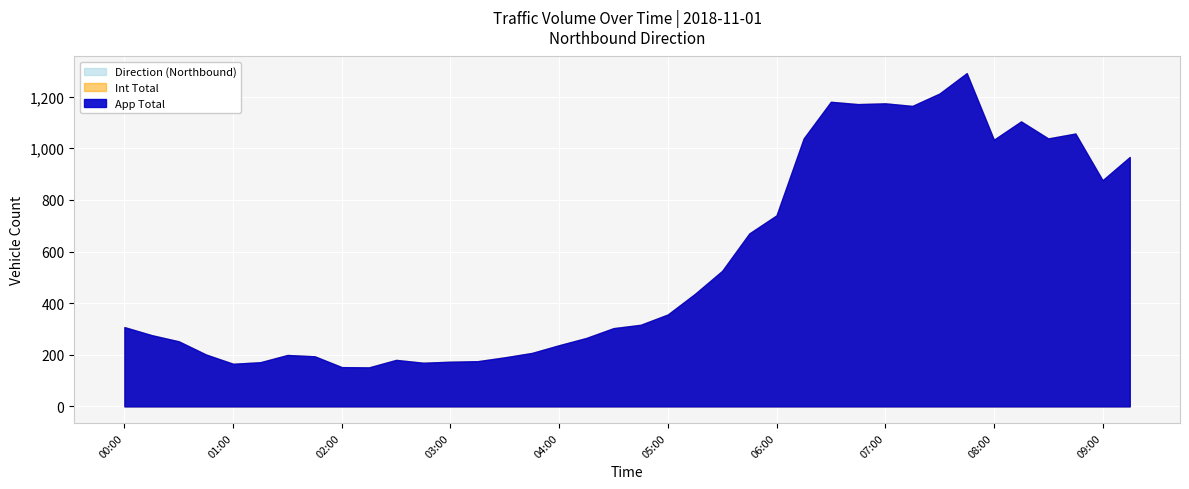

Reading left to right, extract all data points from this chart.

App Total: 307	276	252	201	165	171	199	194	152	151	180	169	173	175	190	207	237	265	303	316	356	436	525	670	740	1038	1180	1171	1174	1164	1212	1291	1033	1104	1038	1057	876	966
Int Total: 307	276	252	201	165	171	199	194	152	151	180	169	173	175	190	207	237	265	303	316	356	436	525	670	740	1038	1180	1171	1174	1164	1212	1291	1033	1104	1038	1057	876	966
Direction: 307	276	252	201	165	171	199	194	152	151	180	169	173	175	190	207	237	265	303	316	356	436	525	670	740	1038	1180	1171	1174	1164	1212	1291	1033	1104	1038	1057	876	966